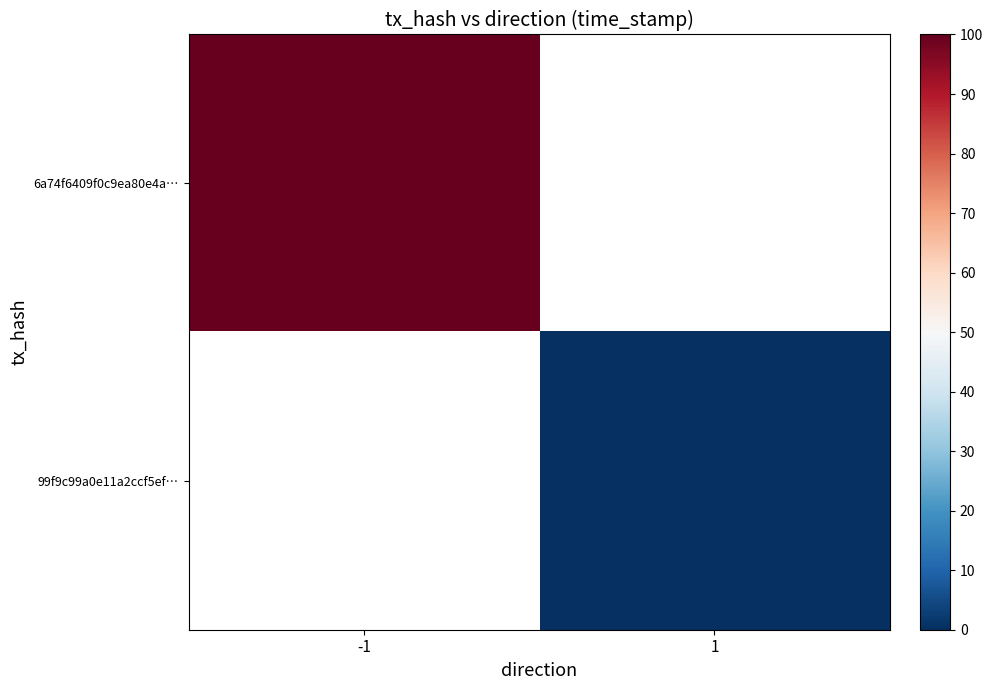

Count the number of categories in the chart.

2